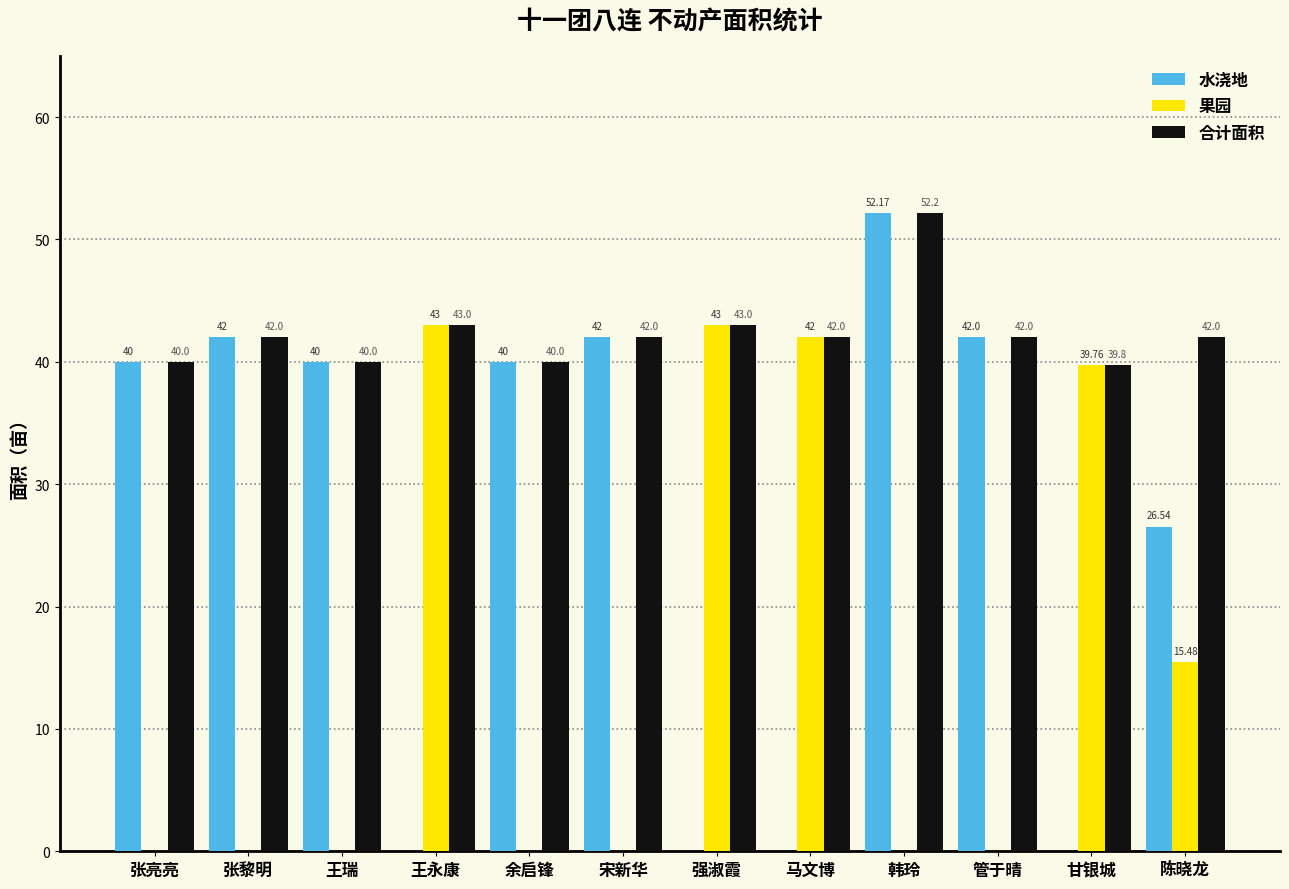

How many distinct data groups are displayed?

3